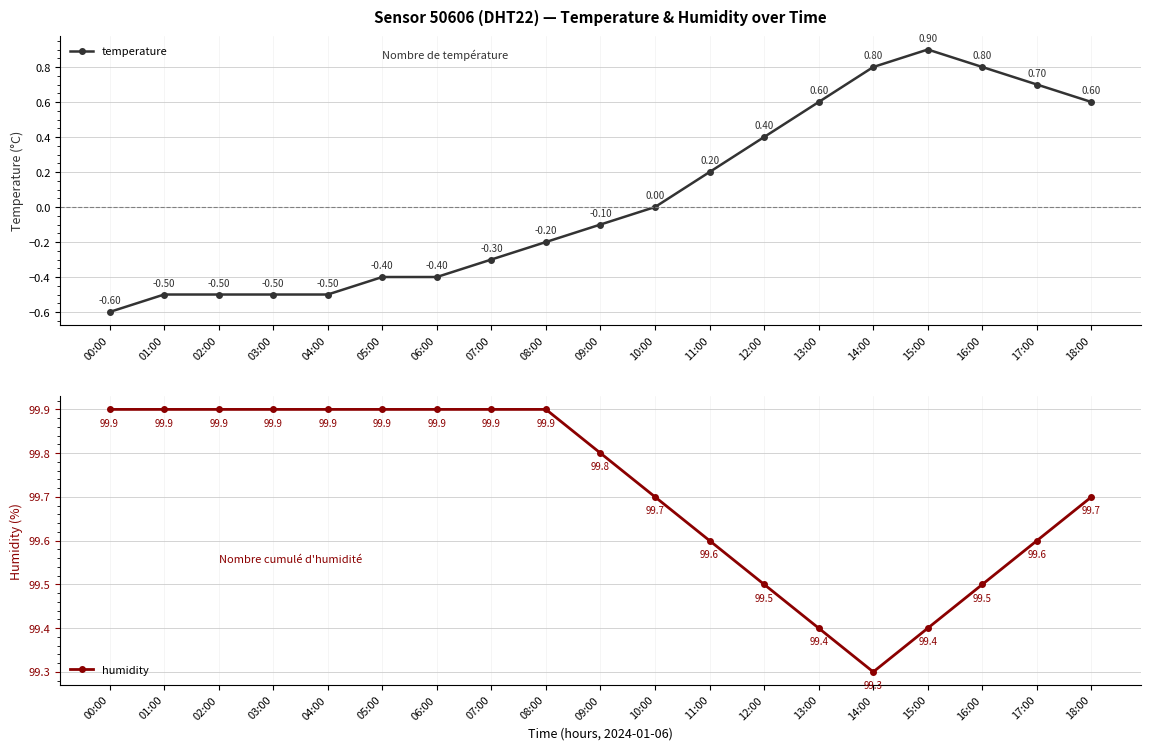

The value of temperature at 13:00 is 1.0. True or false?

False